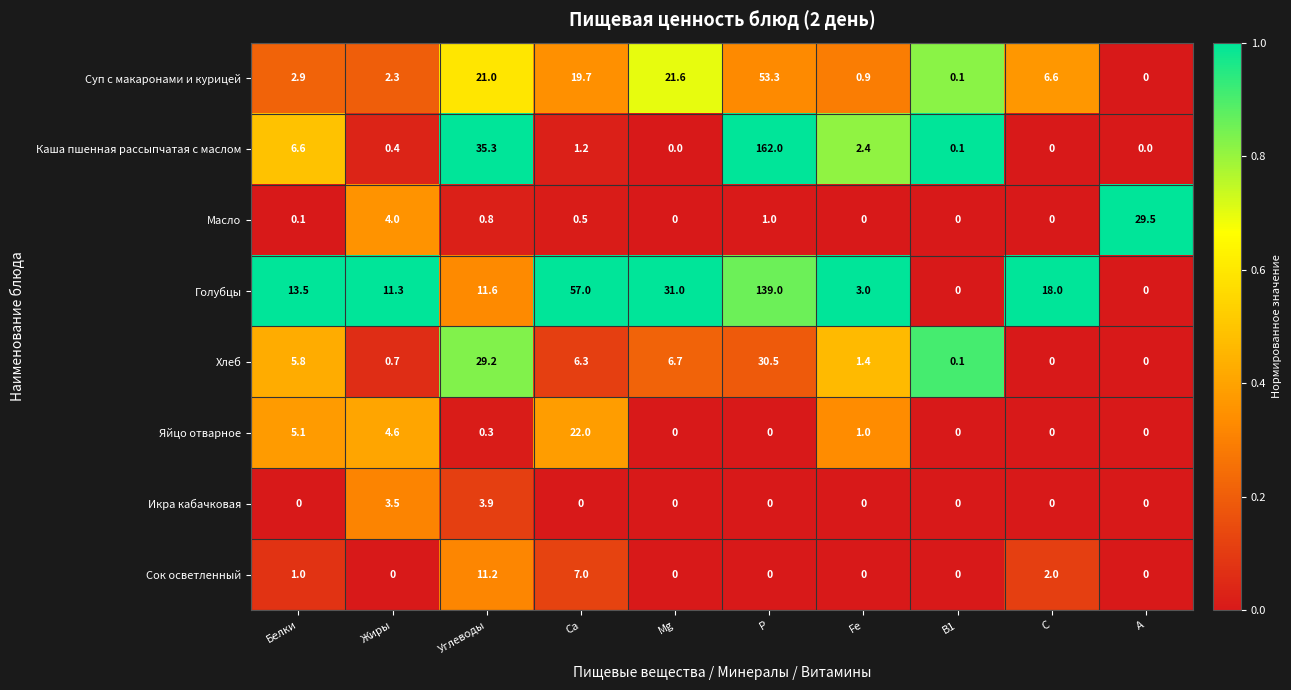

The Голубцы series shows 22.3 at Белки. True or false?

False